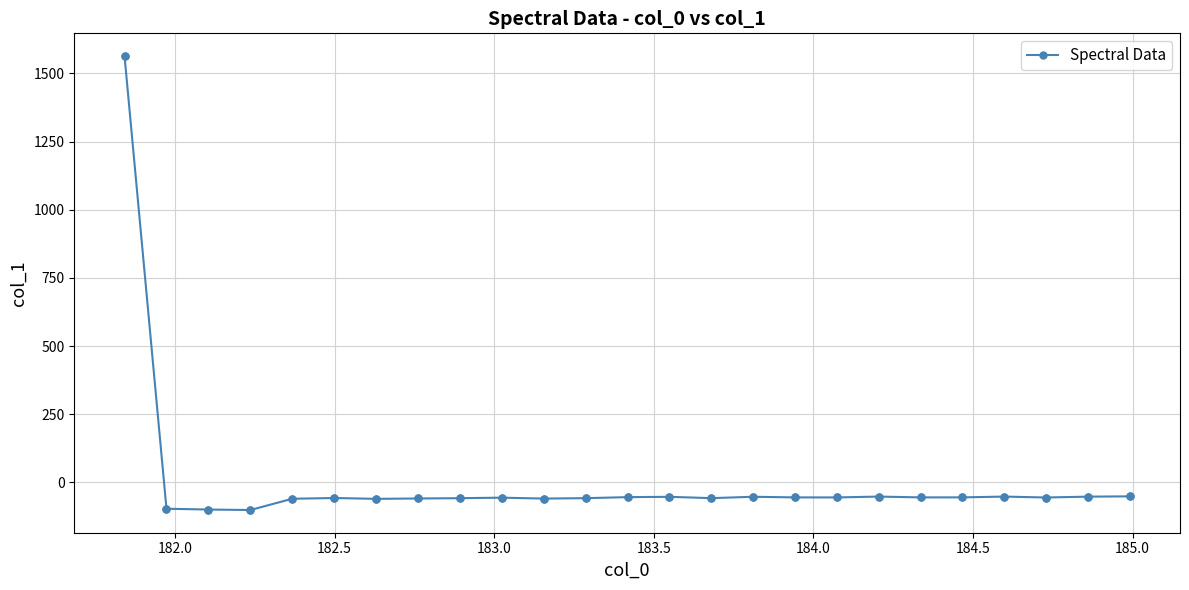

What is the value of the 13th point from the left?

-54.1